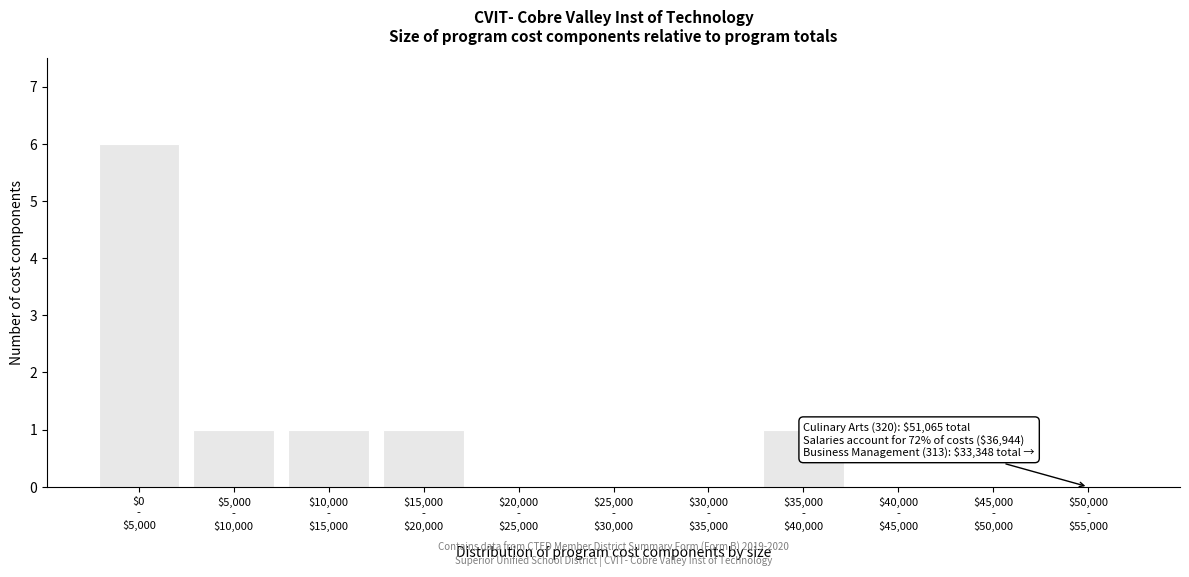

What is the sum of all values?

10